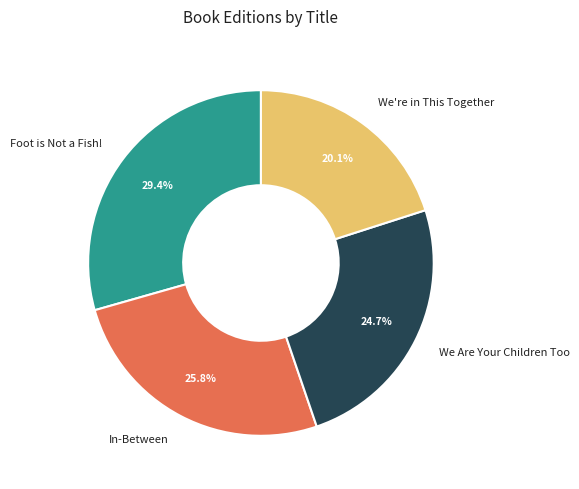

Is the sum of In-Between and We Are Your Children Too greater than half?

Yes